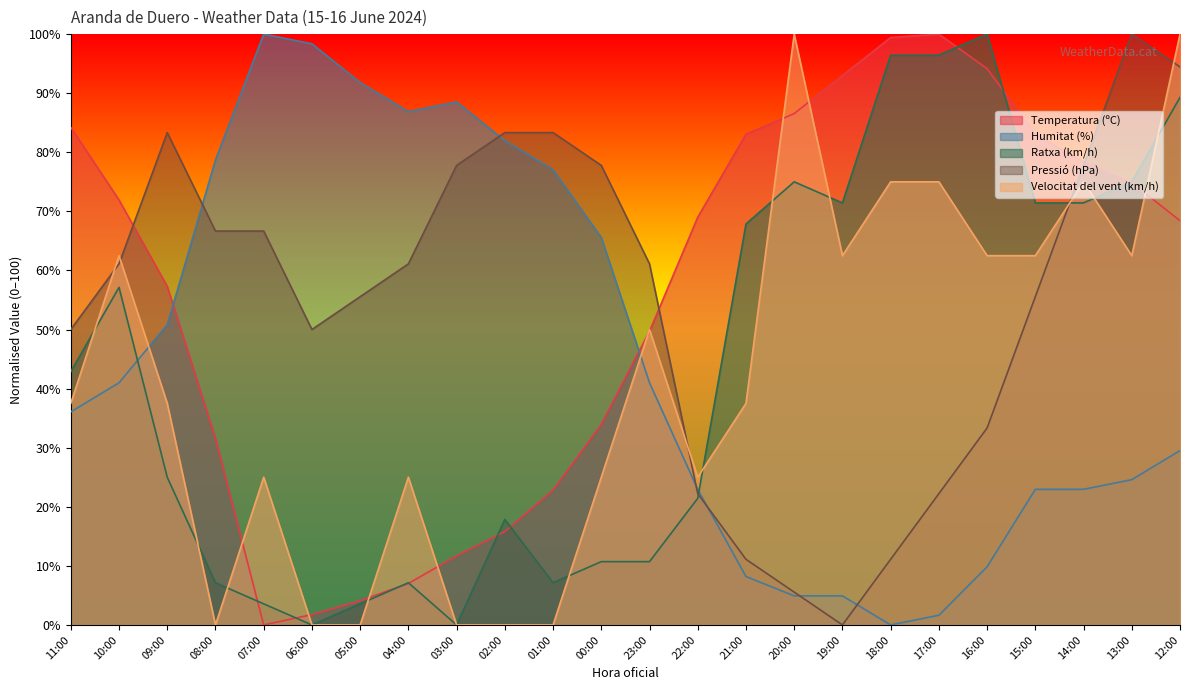

How many data points in Velocitat del vent (km/h) are less than 37?

10